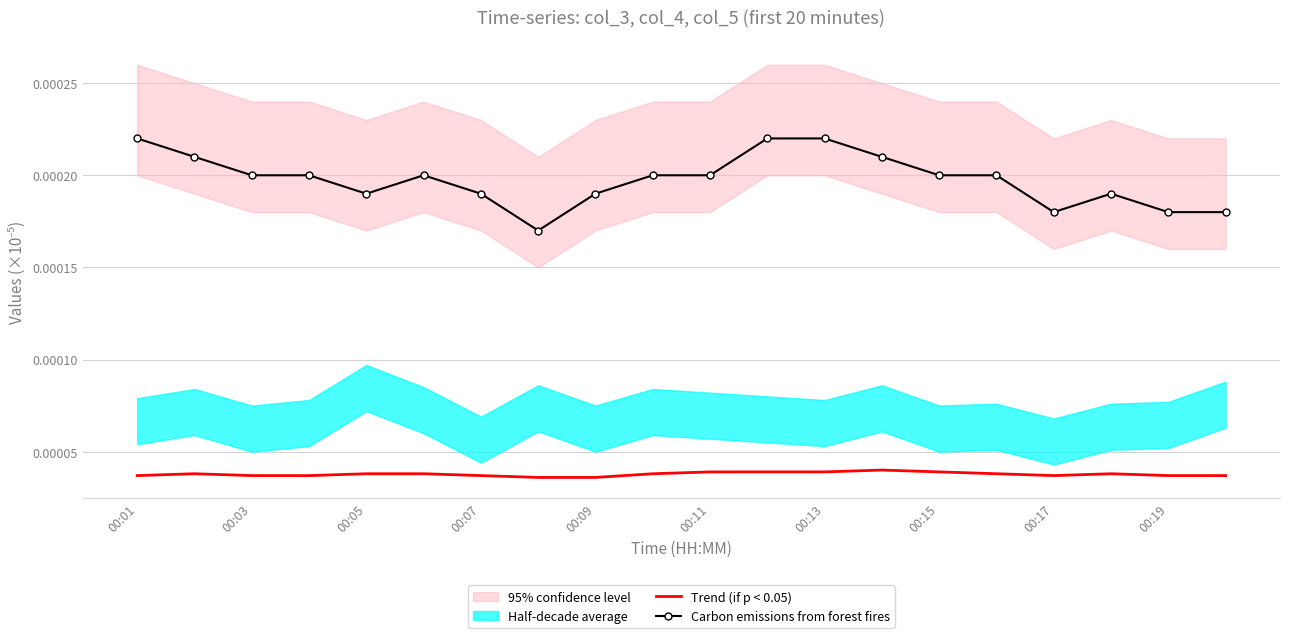

In Carbon emissions from forest fires, how many points are lower than both neighbors (excluding endpoints)?

3